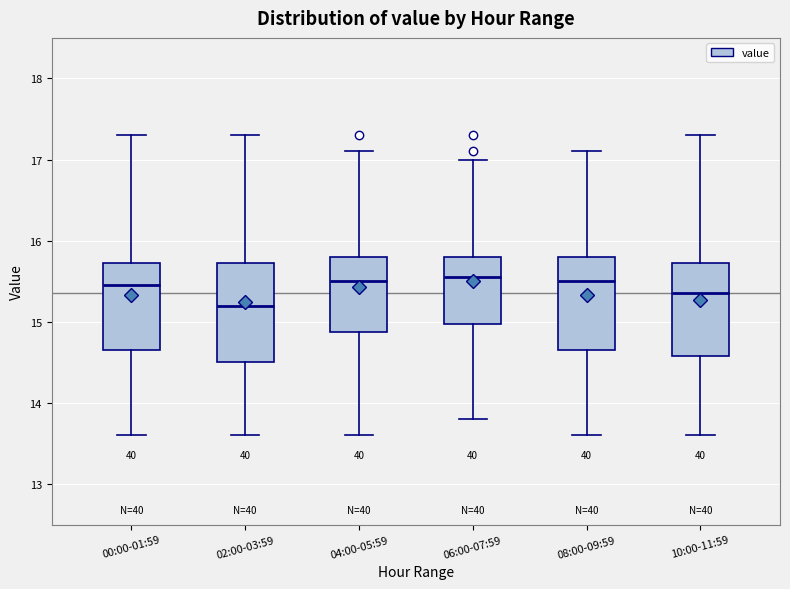

Where does the median line of the box for 02:00-03:59 sit on the y-axis? The values are not printed on the chart, so give them approximately, as read against the axis.

15.2